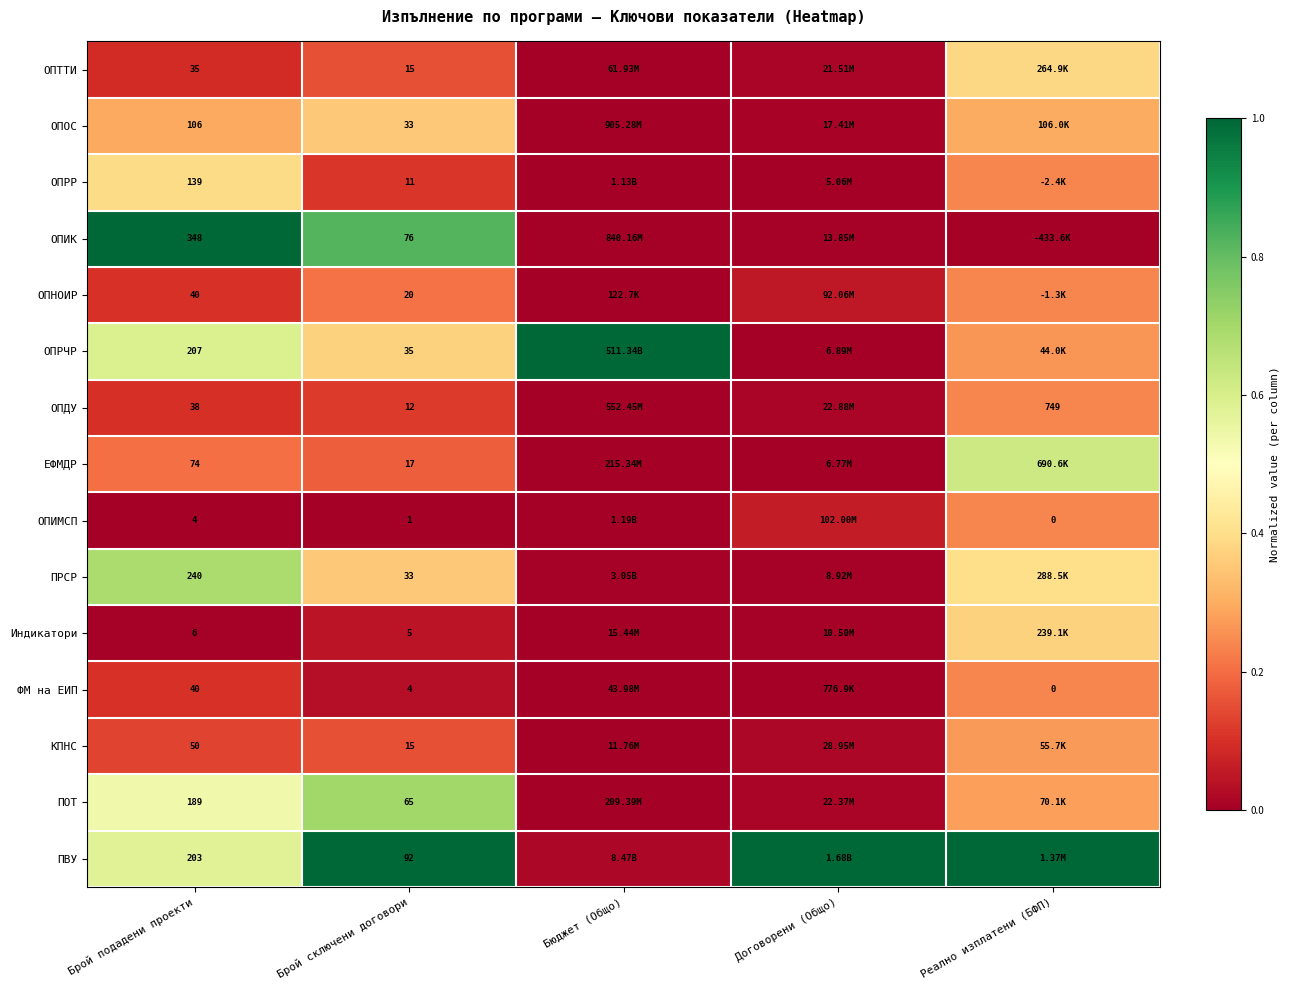

True or false: КПНС has a value of 0.0 at Договорени (Общо).

True